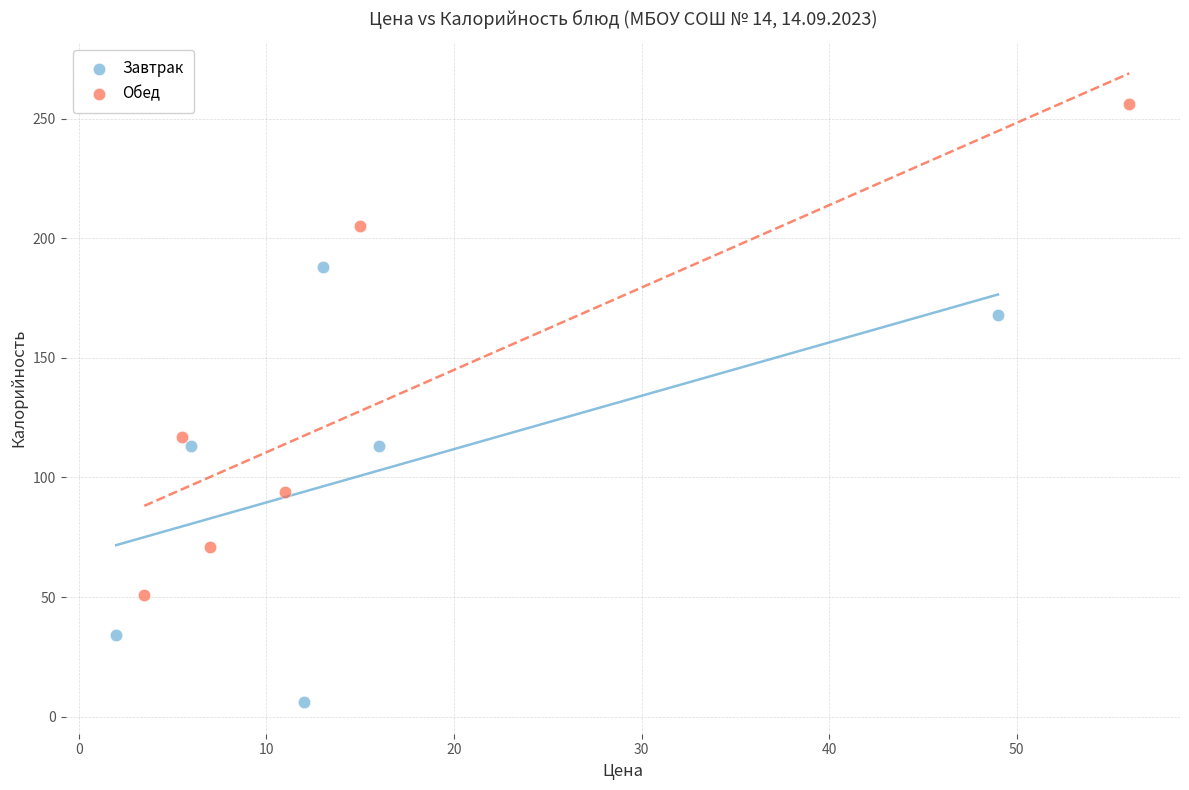

Which series has the largest Y range (max minus min)?

Обед